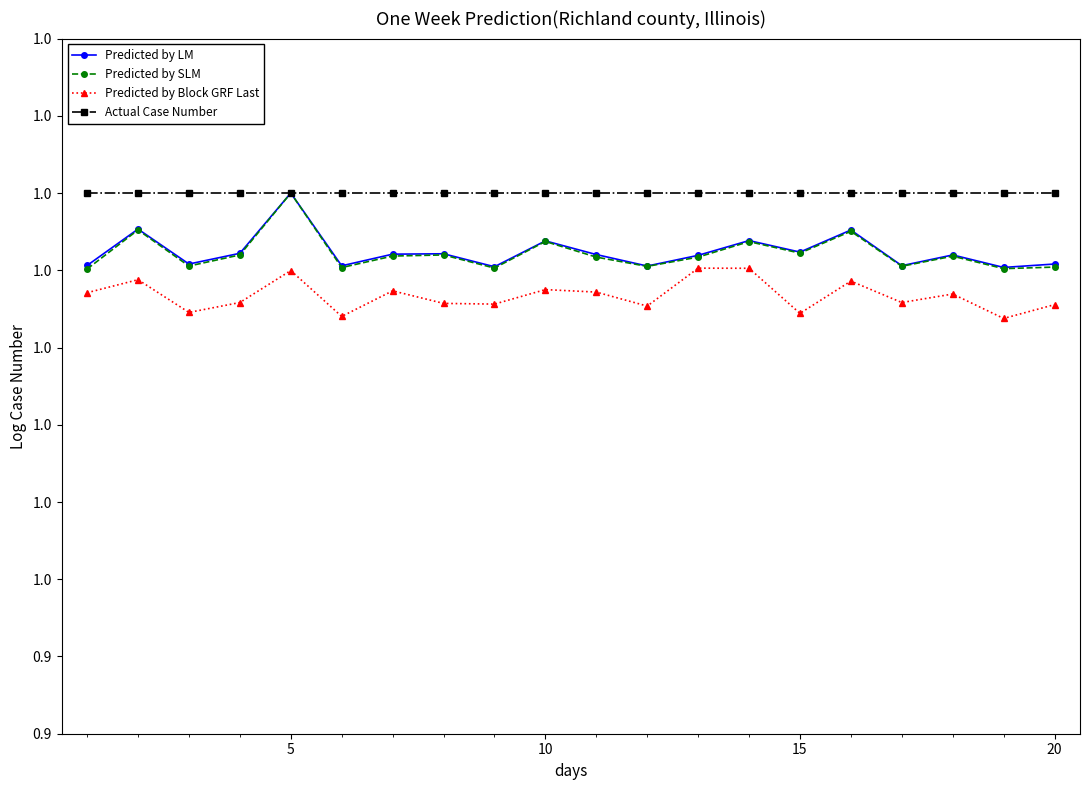

Rank the series by their maximum value, from highest to lowest.

Predicted by LM, Predicted by SLM, Actual Case Number, Predicted by Block GRF Last